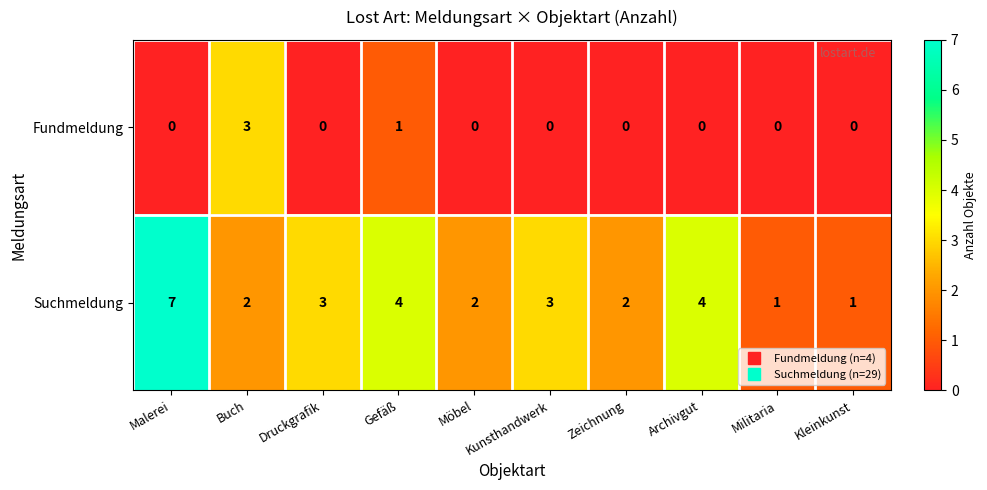

At which label does Suchmeldung first exceed 3?

Malerei